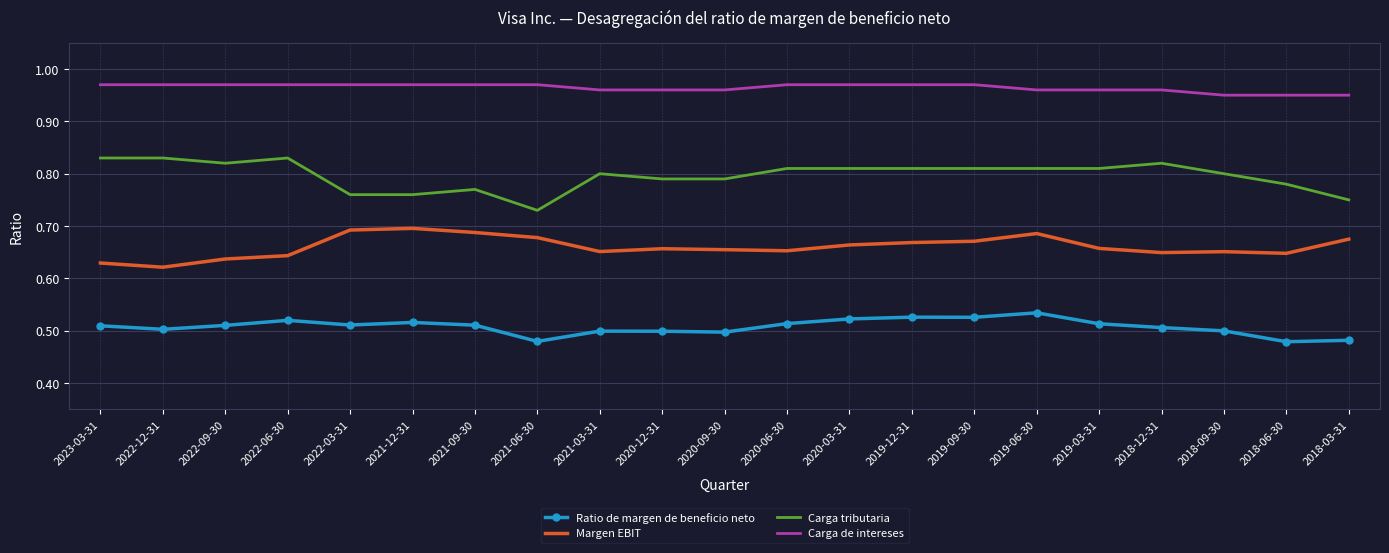

What position from the right is 2018-06-30?

2